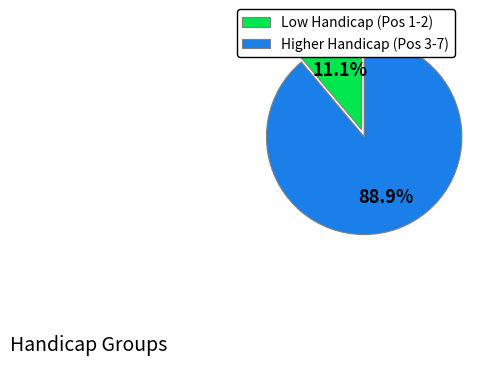

How many slices are in this pie chart?

2